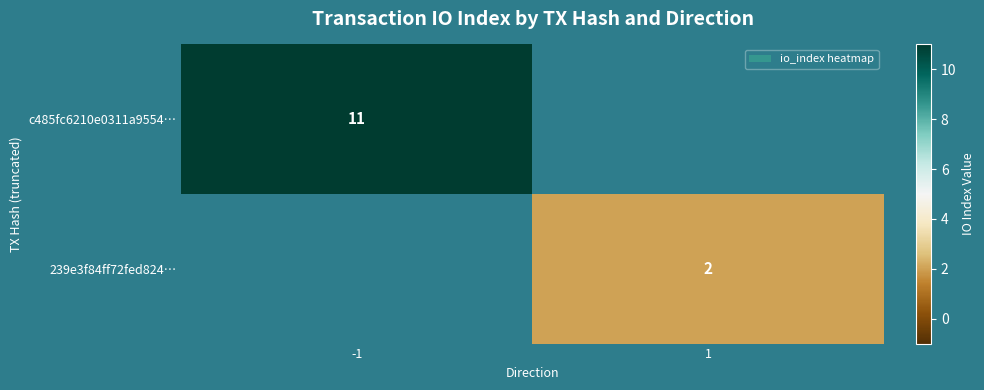

Is the value of c485fc6210e0311a9554… at -1 greater than the value of 239e3f84ff72fed824… at 1?

Yes